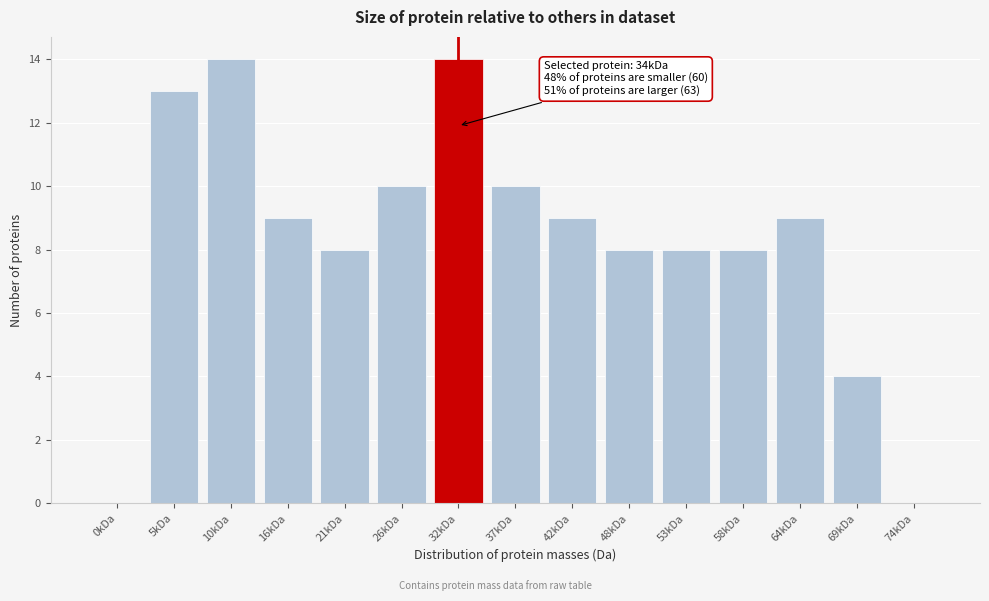

Reading left to right, extract all data points from this chart.

0kDa=0	5kDa=13	10kDa=14	16kDa=9	21kDa=8	26kDa=10	32kDa=14	37kDa=10	42kDa=9	48kDa=8	53kDa=8	58kDa=8	64kDa=9	69kDa=4	74kDa=0